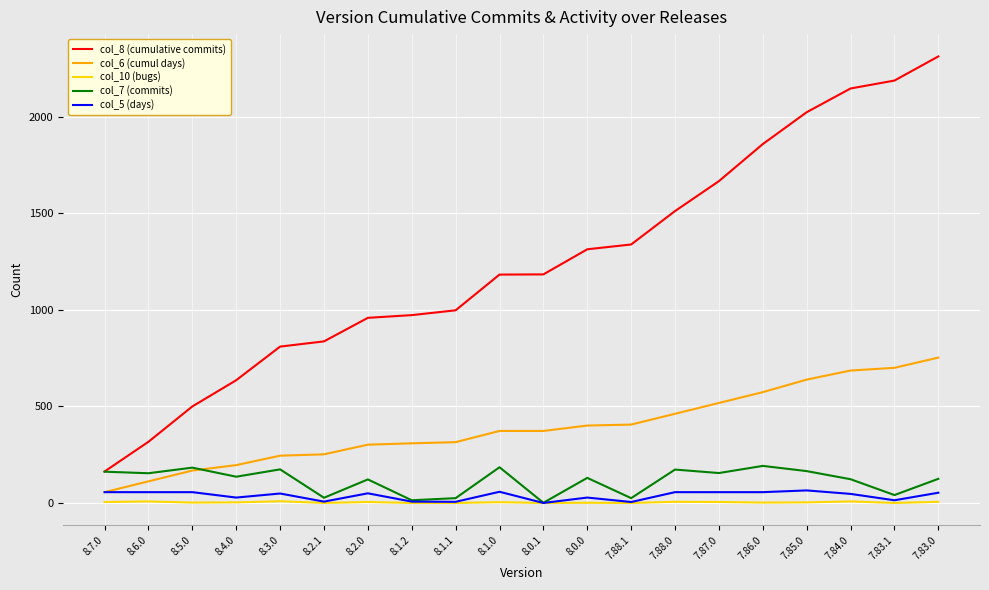

Which category has the lowest value in the col_6 (cumul days) series?

8.7.0